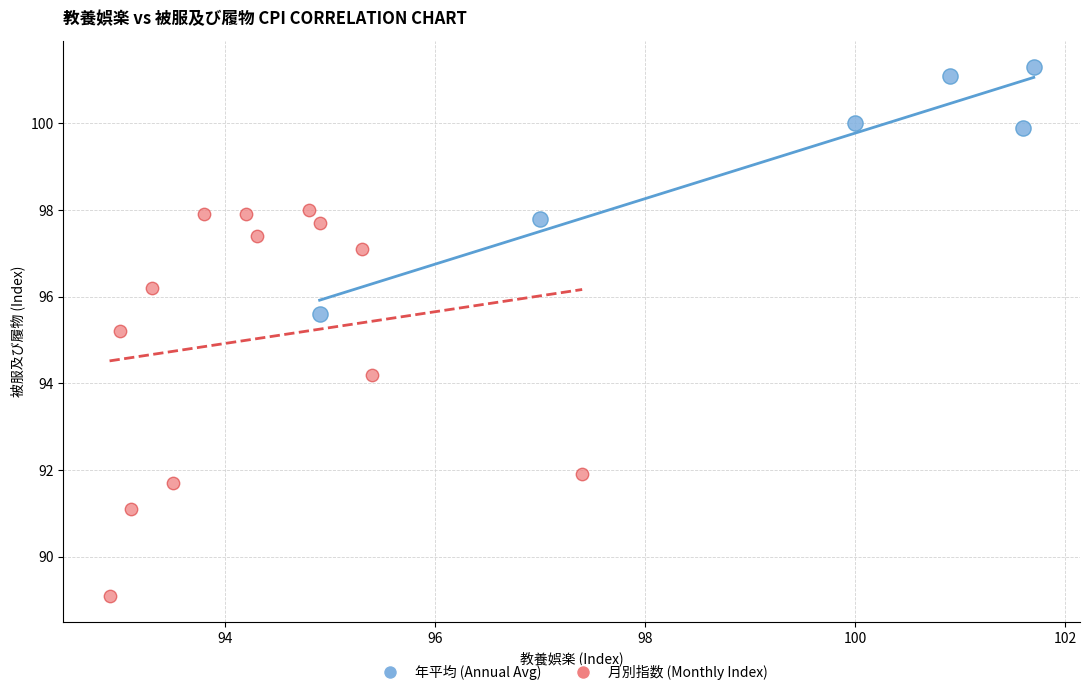

Which series contains the highest Y value?

年平均 (Annual Avg)